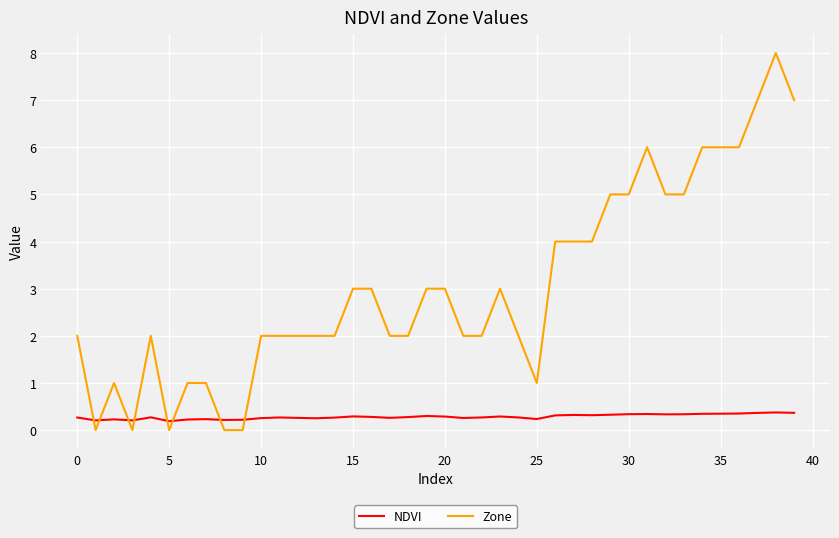

Rank the series by their maximum value, from lowest to highest.

NDVI, Zone